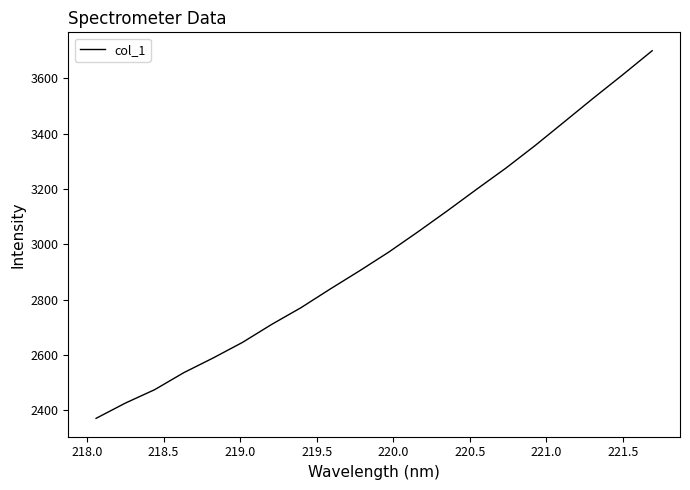

What is the smallest value displayed?

2371.0